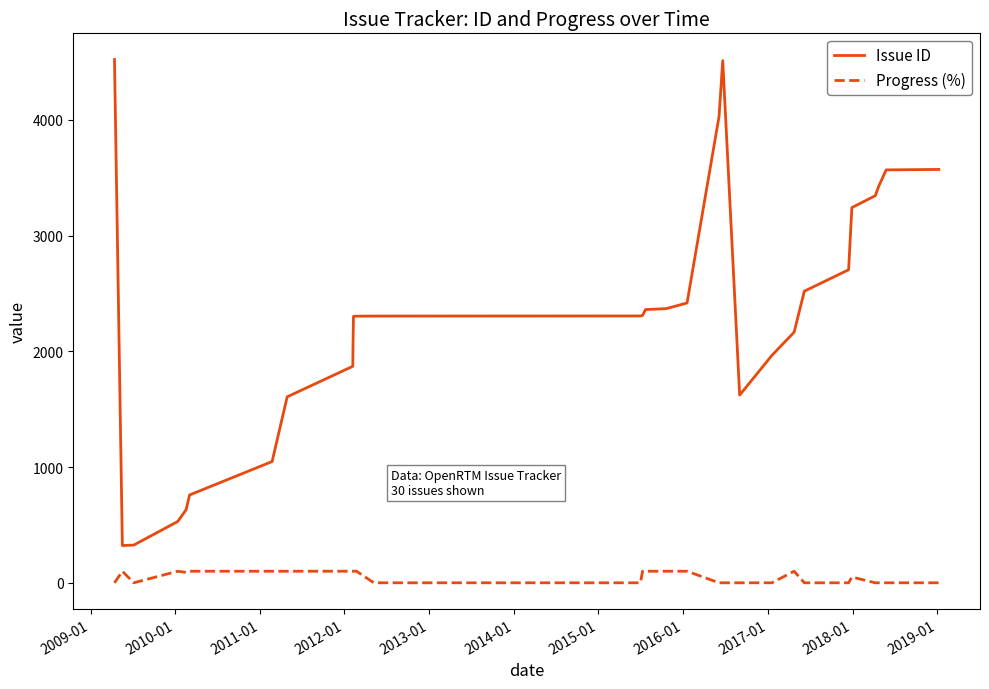

Rank the series by their average value, from highest to lowest.

Issue ID, Progress (%)